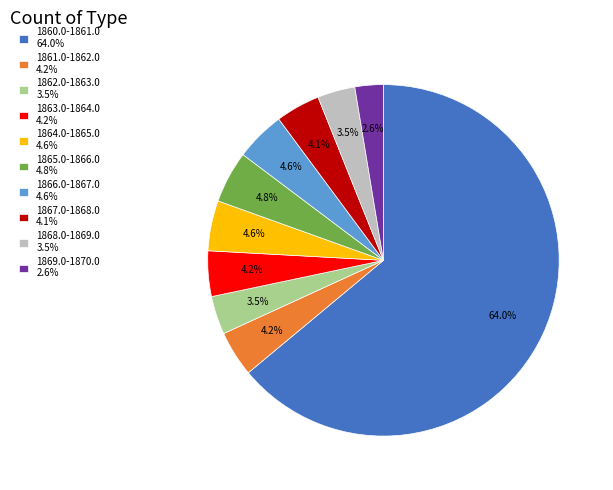

Count the number of slices in the pie.

10